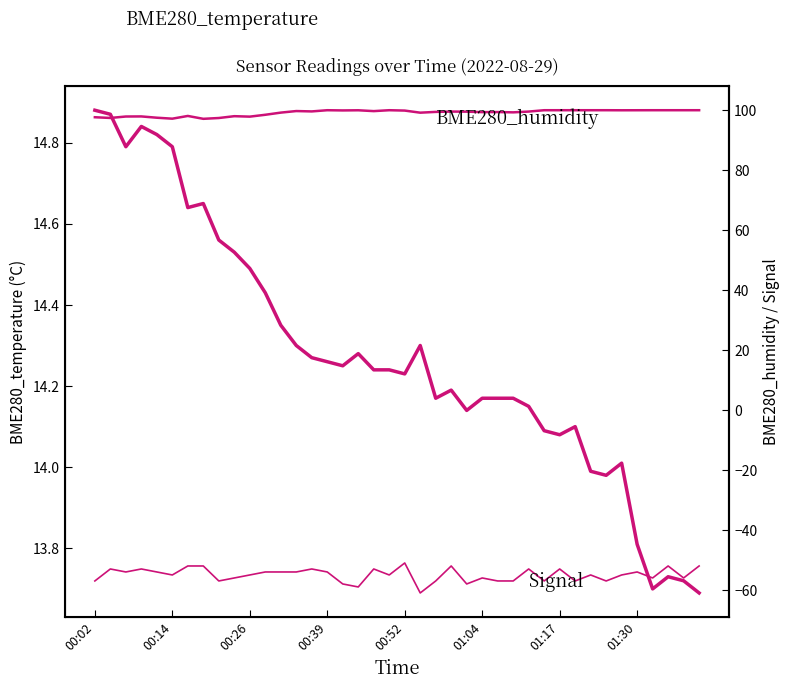

Rank the series by their average value, from lowest to highest.

Signal, BME280_temperature, BME280_humidity